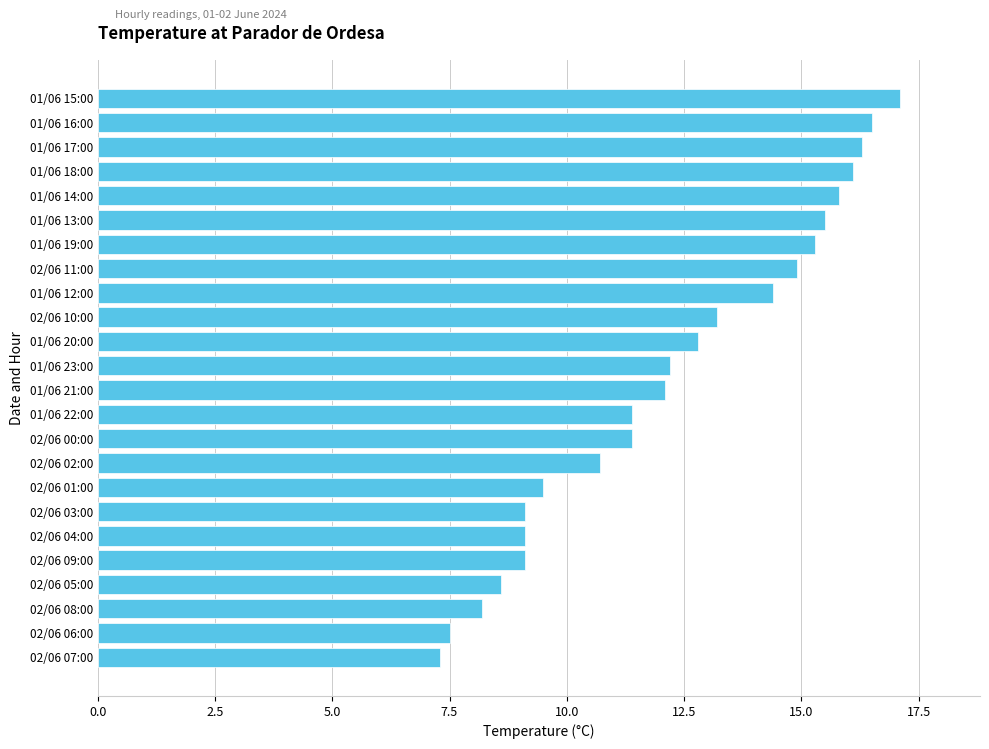

What is the sum of the values at 01/06 19:00 and 01/06 12:00?

29.7